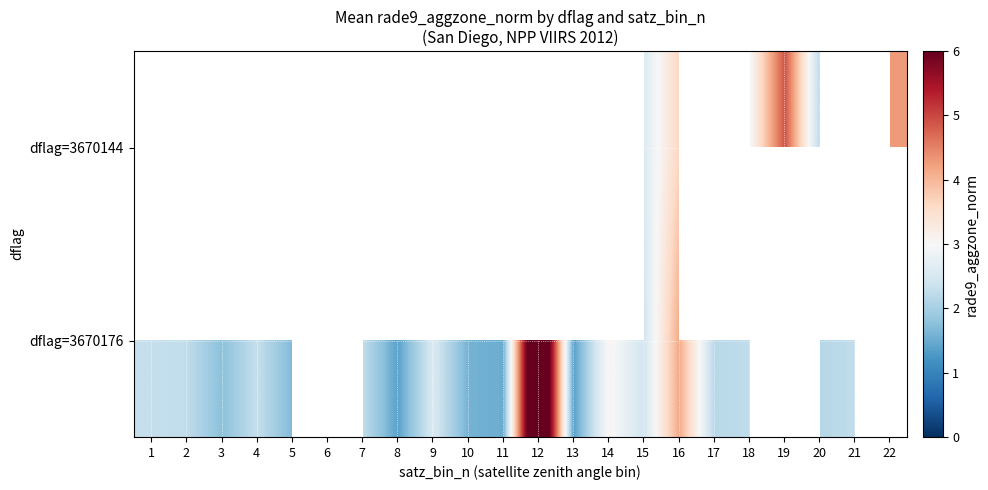

How many series are shown in this chart?

2